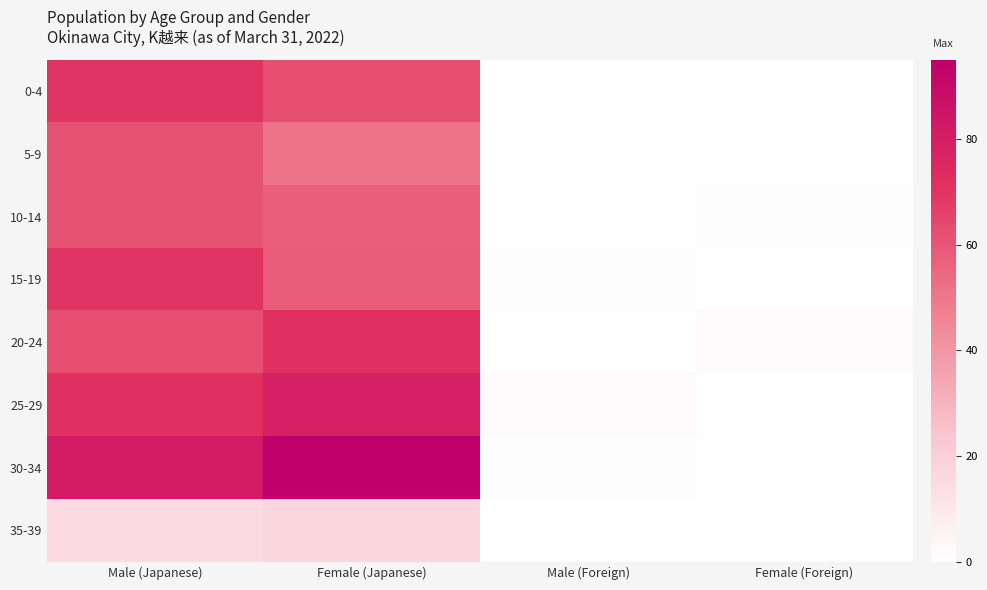

Which label corresponds to the largest value in the chart?

Female (Japanese)